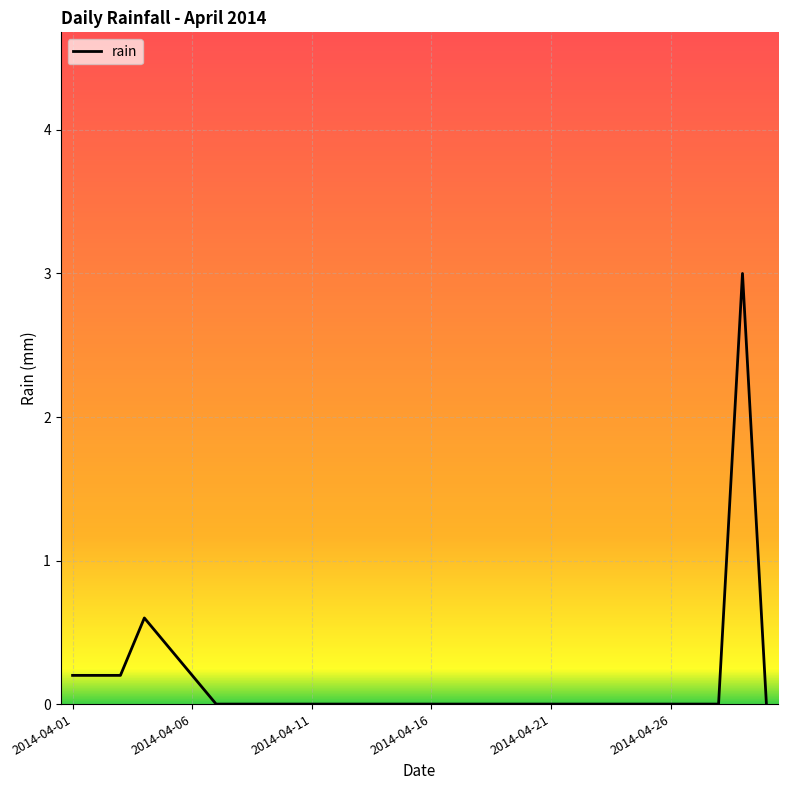

What is the maximum value shown in the chart?

3.0